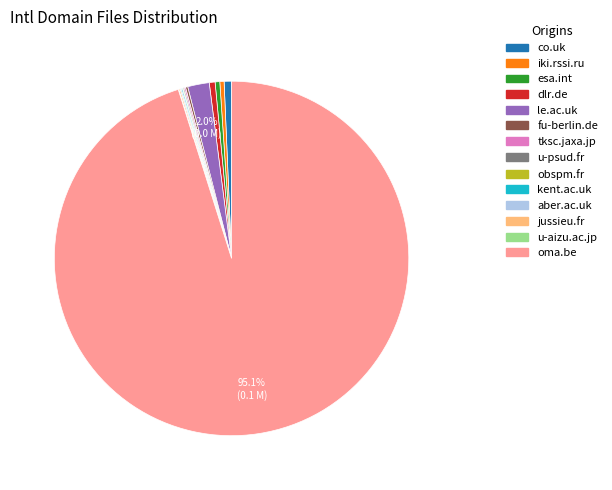

What is the ratio of the value at esa.int to the value at iki.rssi.ru?

1.1